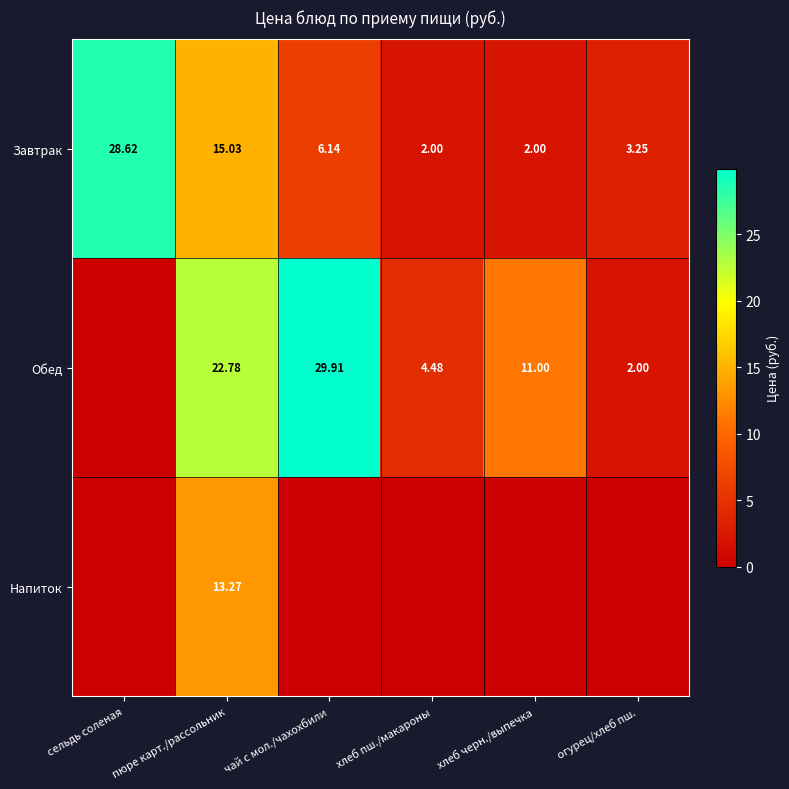

What is the total value across all series at чай с мол./чахохбили?

36.0